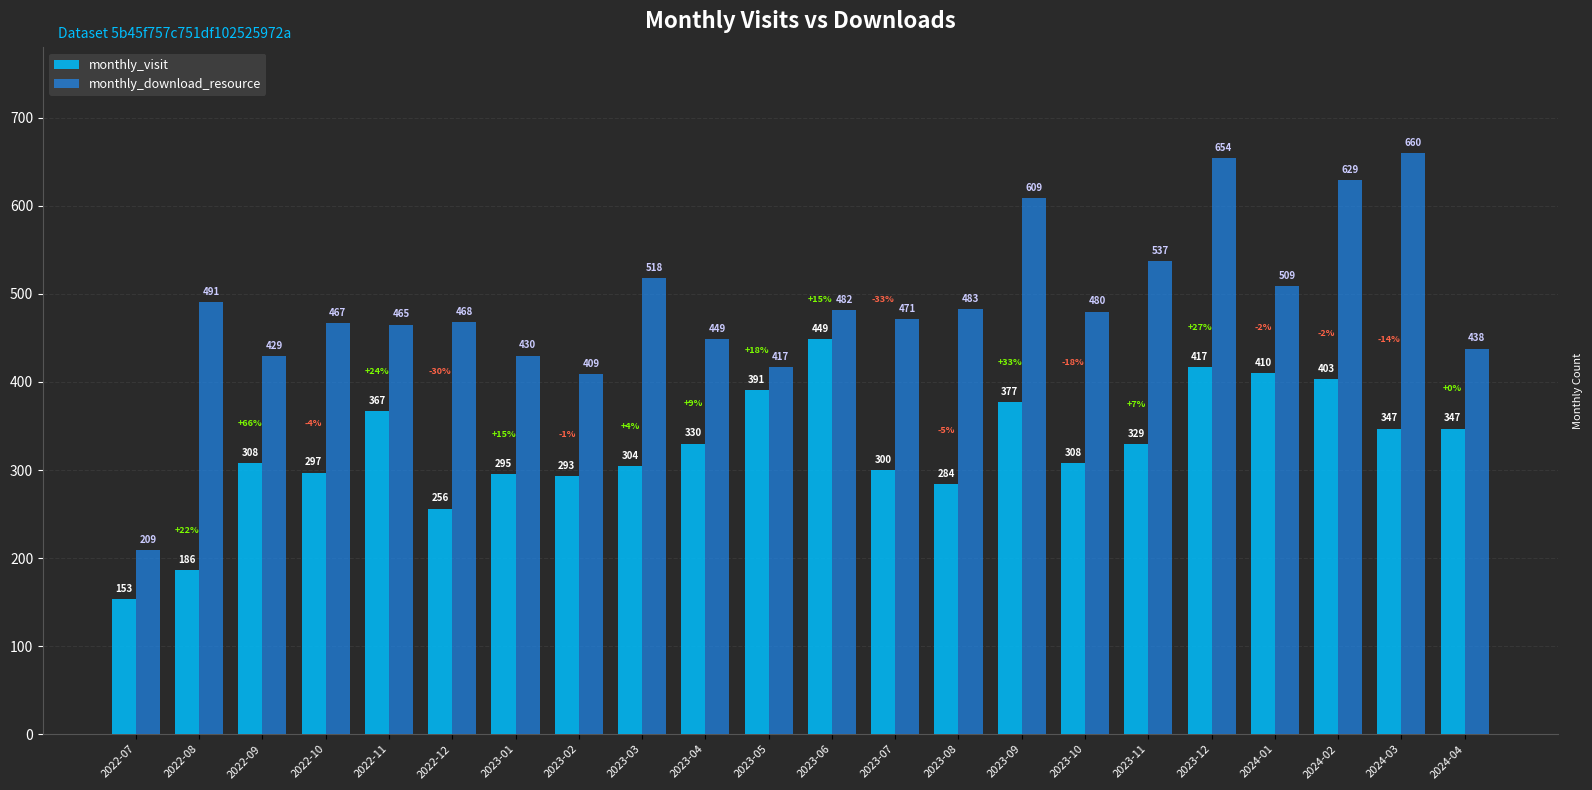

What is the label of the 1st bar from the right?

2024-04